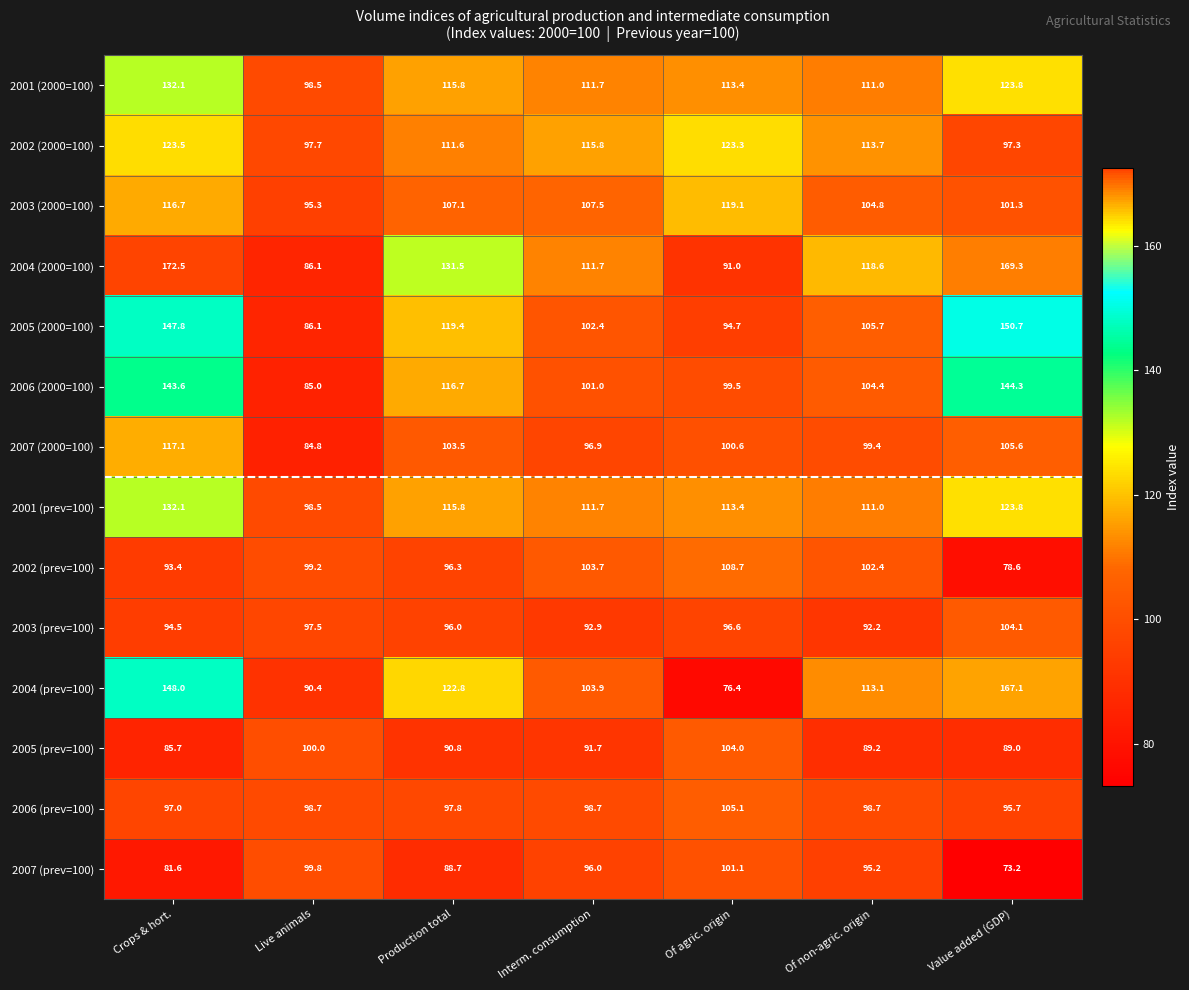

Rank the categories by 2004 (prev=100) value from highest to lowest.

Value added (GDP), Crops & hort., Production total, Of non-agric. origin, Interm. consumption, Live animals, Of agric. origin